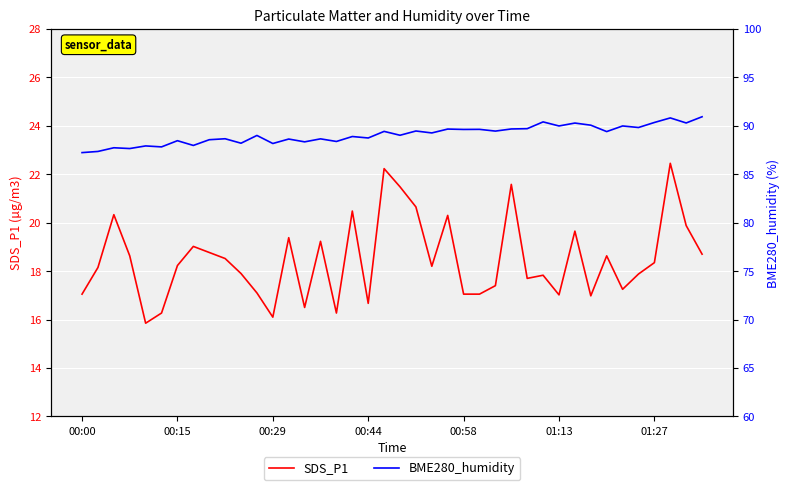

Is it true that SDS_P1 equals 18.4 at 01:27?

True